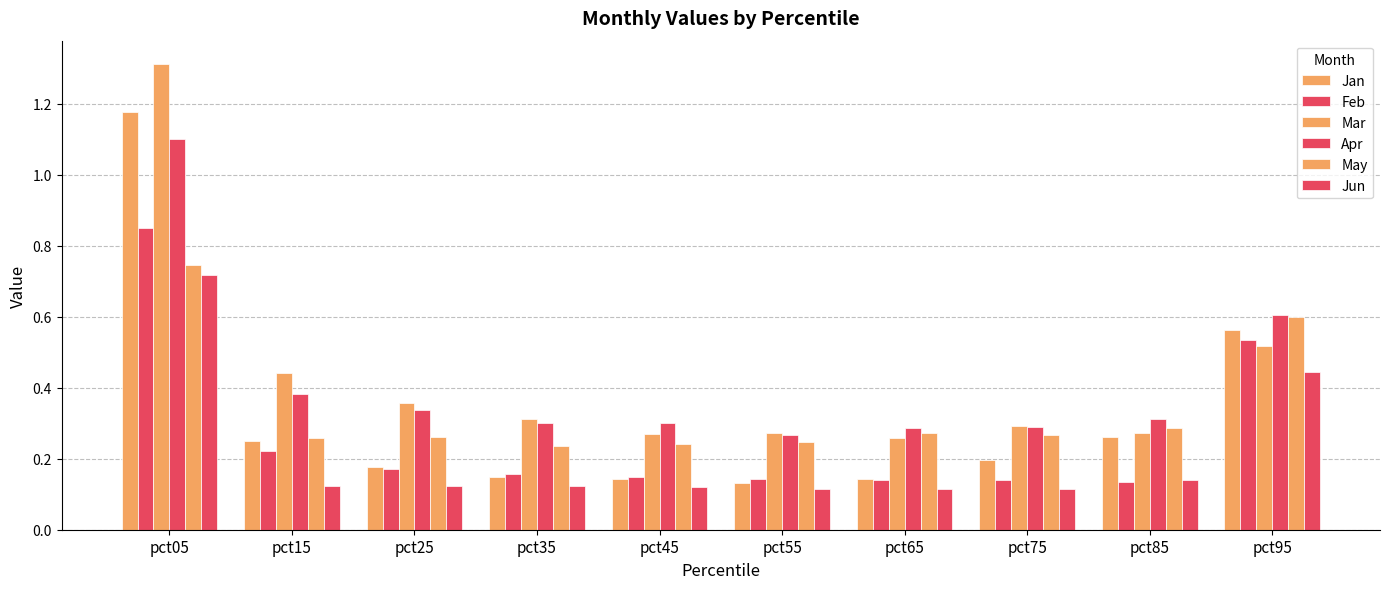

Which series has the largest total across all categories?

Mar